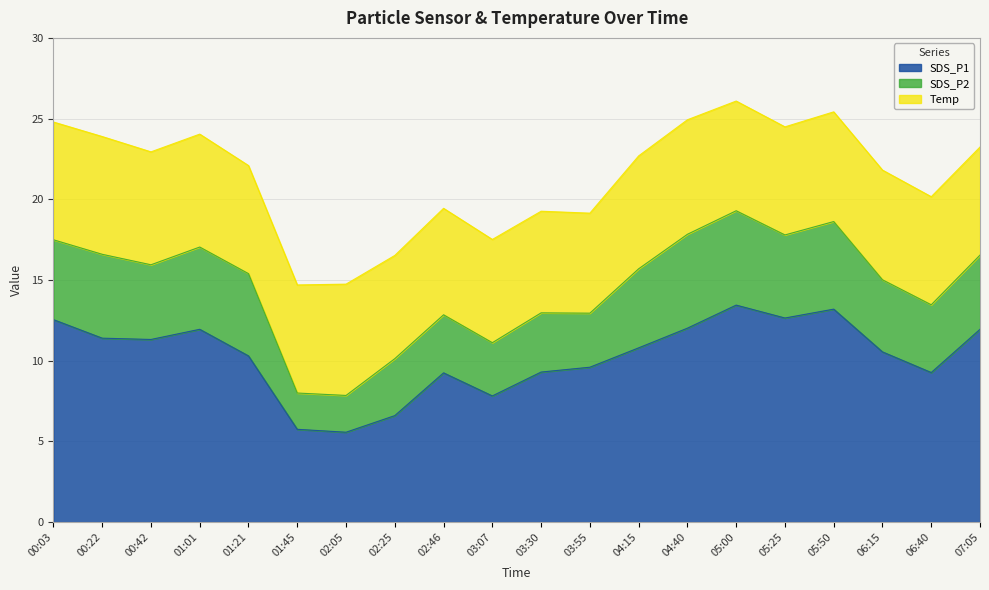

Rank the categories by SDS_P2 value from lowest to highest.

01:45, 02:05, 03:07, 03:55, 02:25, 02:46, 03:30, 06:40, 06:15, 07:05, 00:42, 04:15, 00:03, 01:01, 01:21, 05:25, 00:22, 05:50, 04:40, 05:00